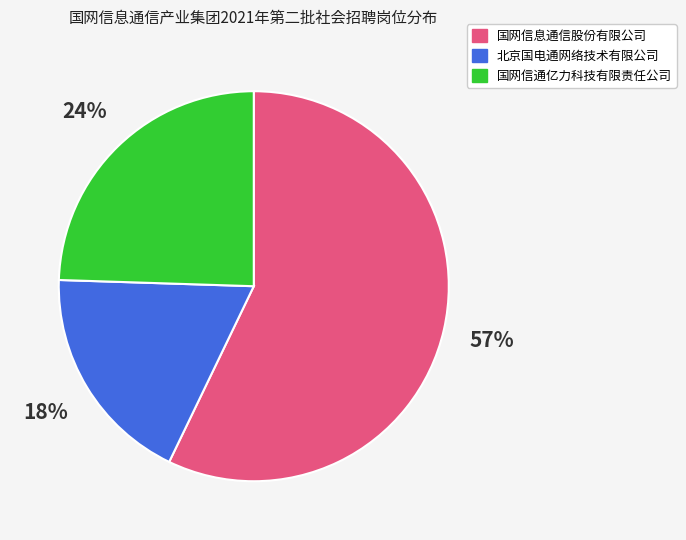

To the nearest percent, what percentage of the pie is 国网信通亿力科技有限责任公司?

24%